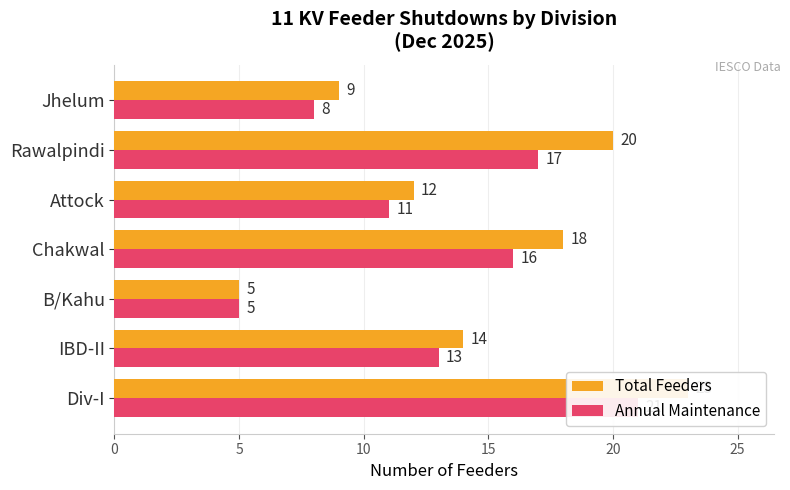

What are all the series names shown in the legend?

Total Feeders, Annual Maintenance